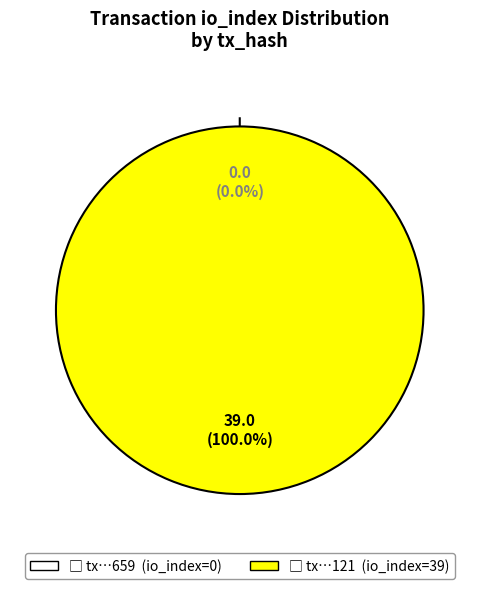

Combined, do tx_hash_0 (io_index=0) and tx_hash_1 (io_index=39) account for over 50%?

Yes